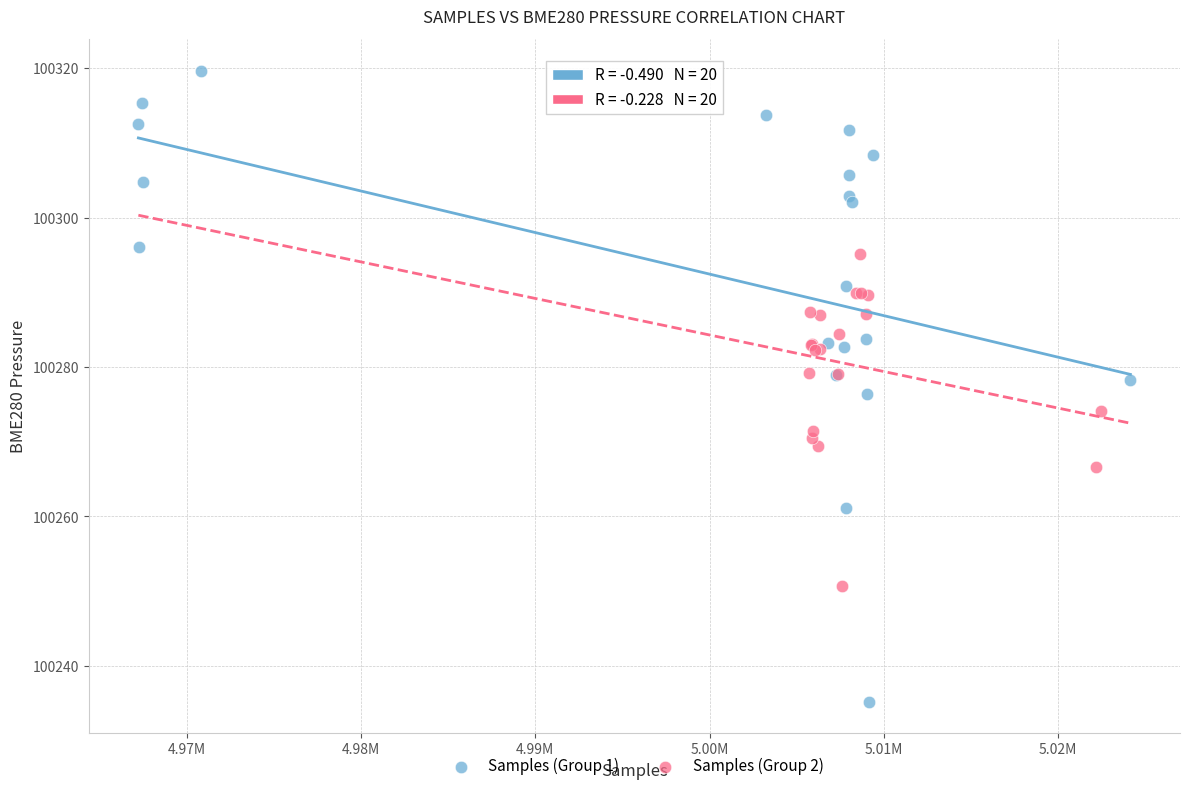

What are all the series names shown in the legend?

Samples (Group 1), Samples (Group 2)